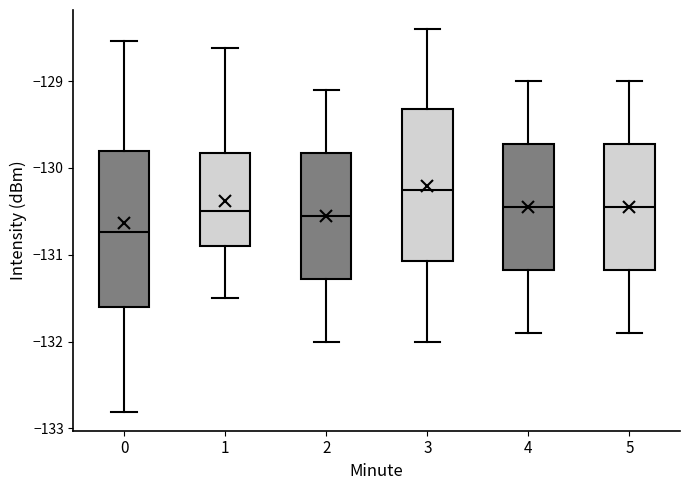

Where is the lower edge of the box at x = 1 on the y-axis? The values are not printed on the chart, so give them approximately, as read against the axis.

-130.9